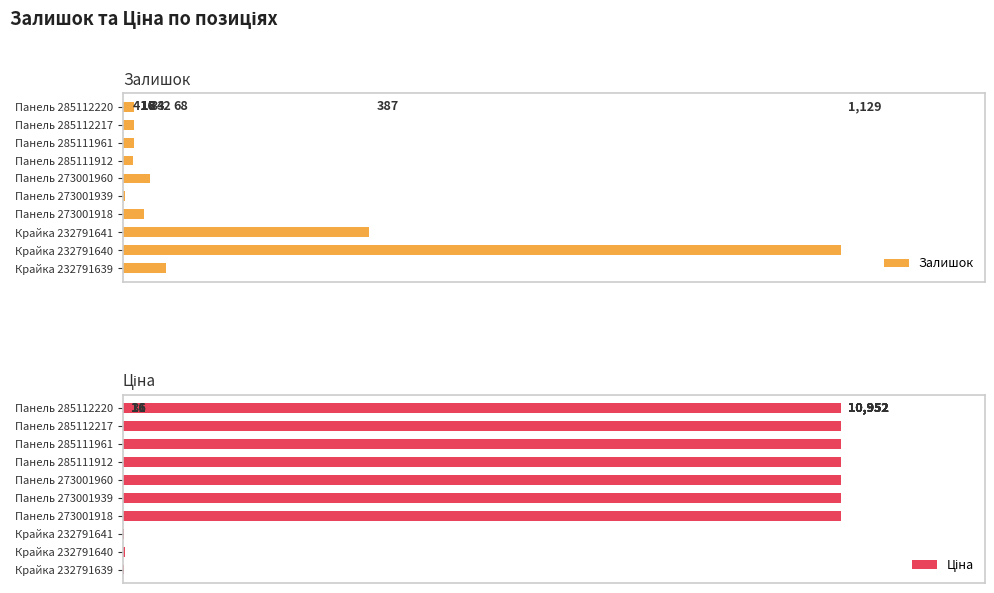

At which category is the sum across all series the highest?

Панель 273001960